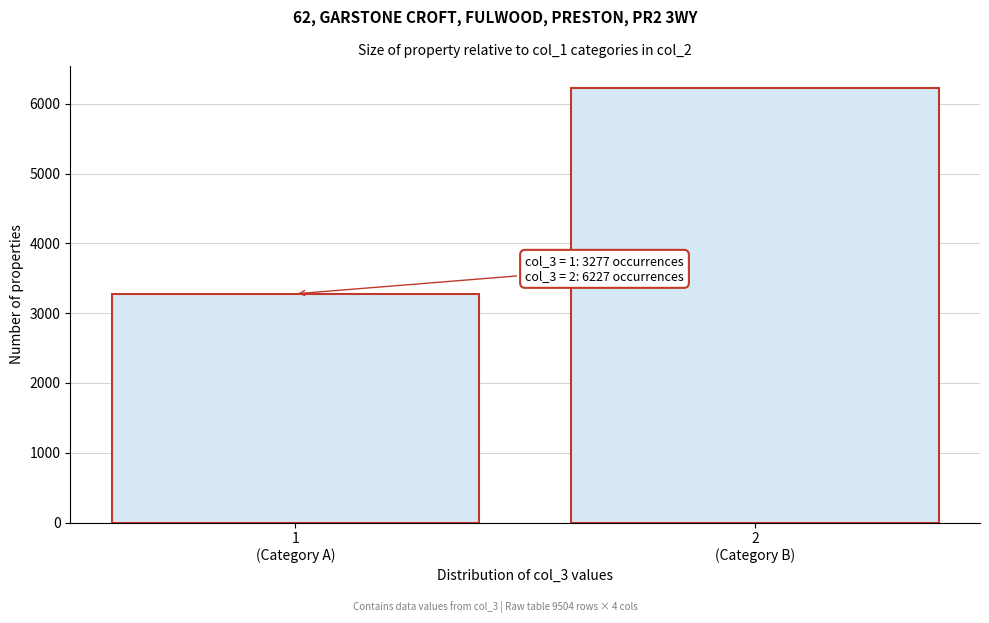

Reading left to right, list all the values displayed in this chart.

3277	6227